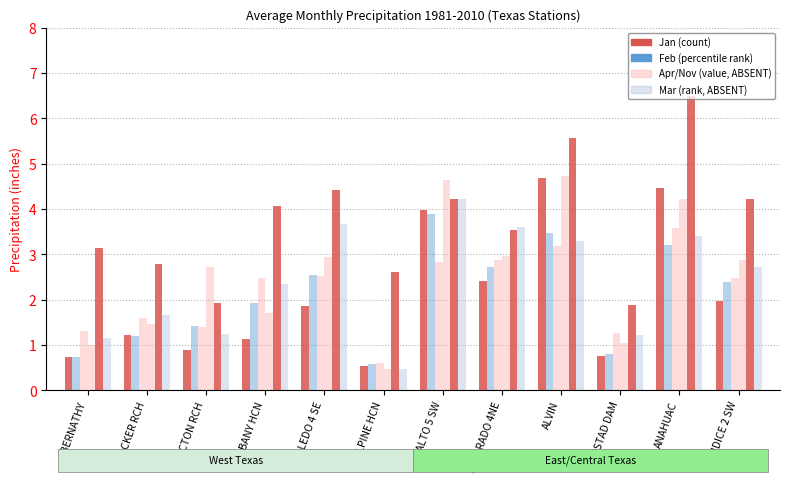

Count the number of data series in this chart.

6